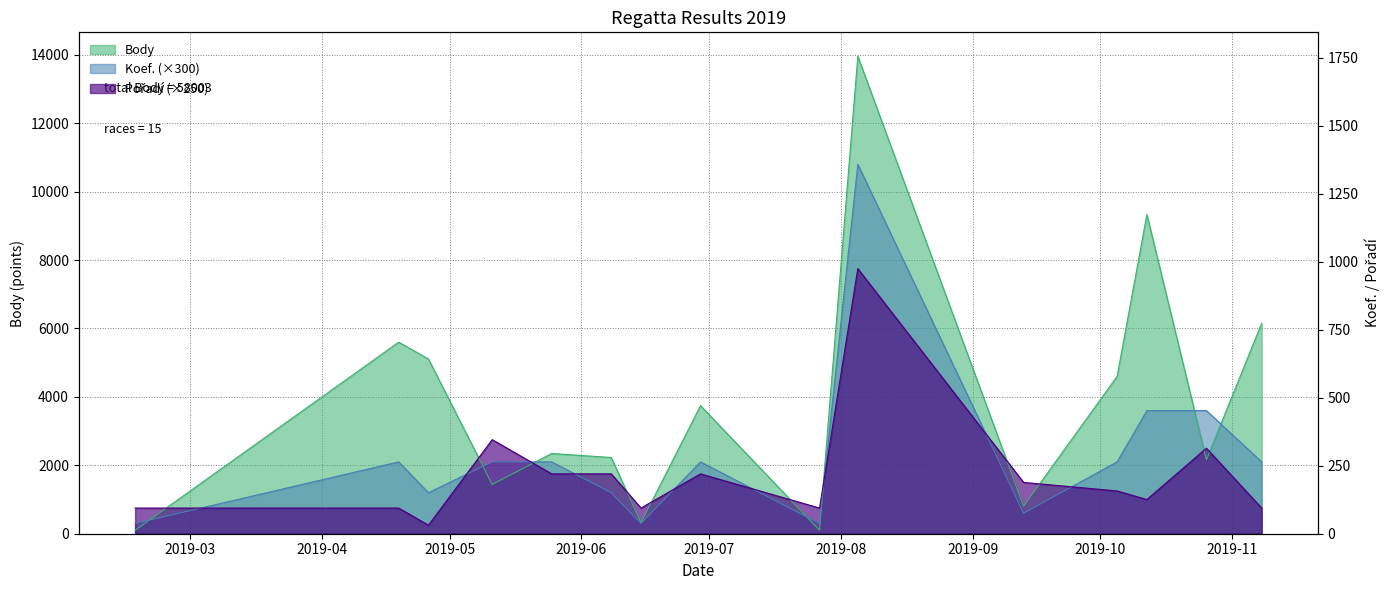

Where is the first local maximum for Koef.?

2019-04-19